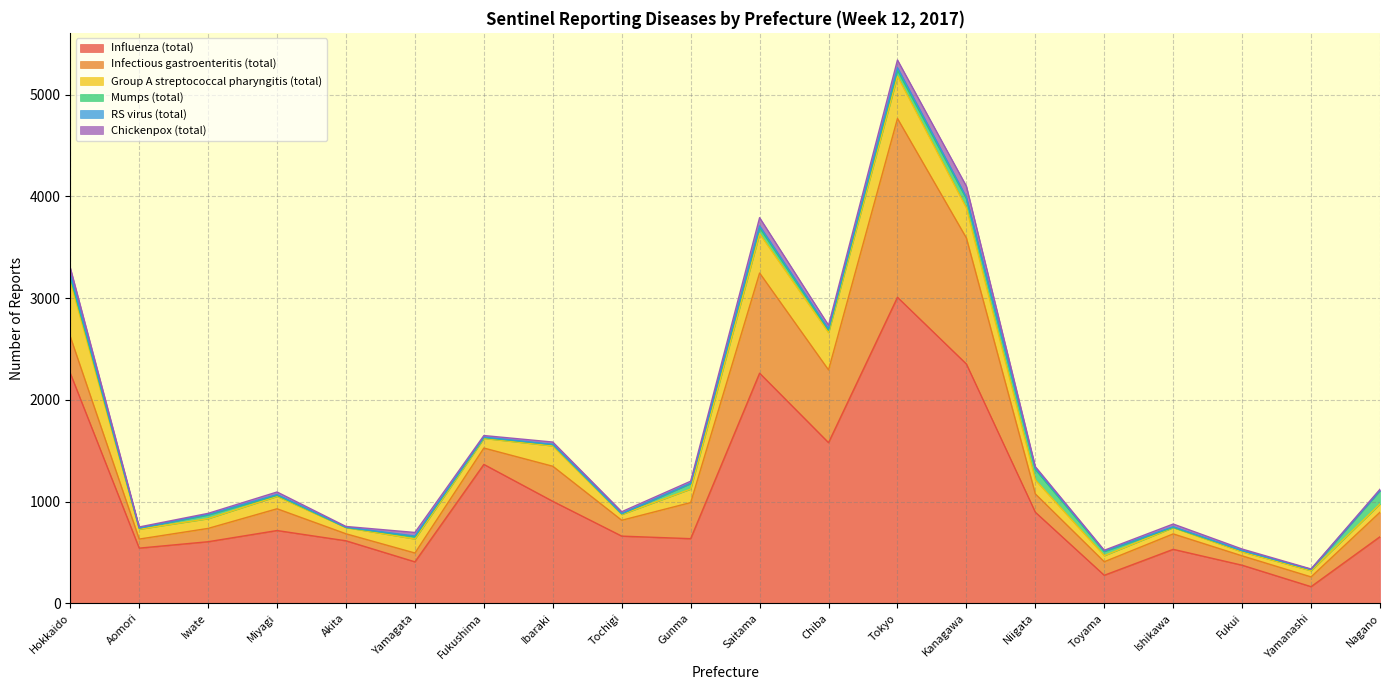

Where is the first local minimum for Mumps (total)?

Aomori